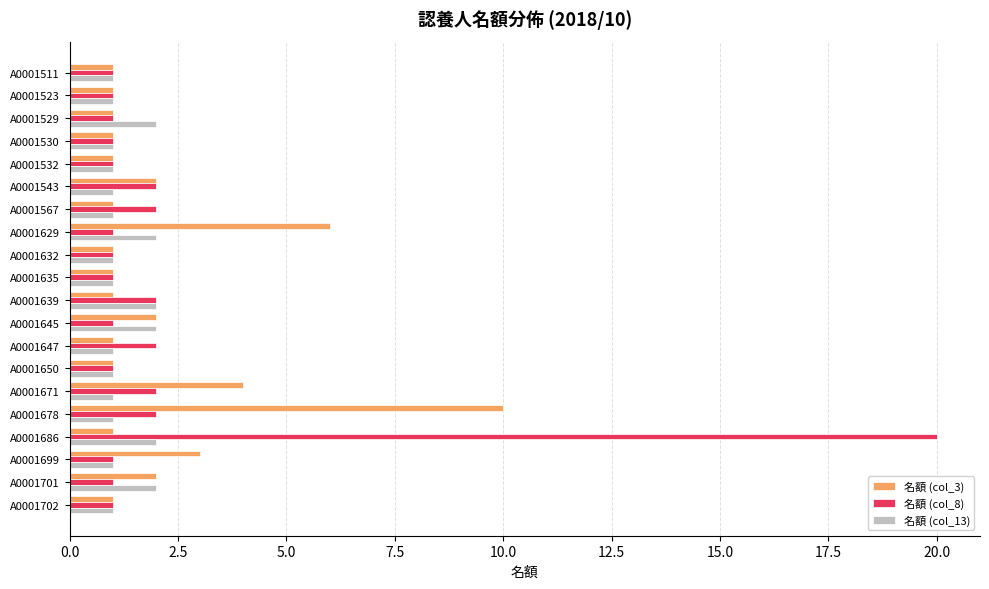

What is the lowest value of the 名額 (col_8) series?

1